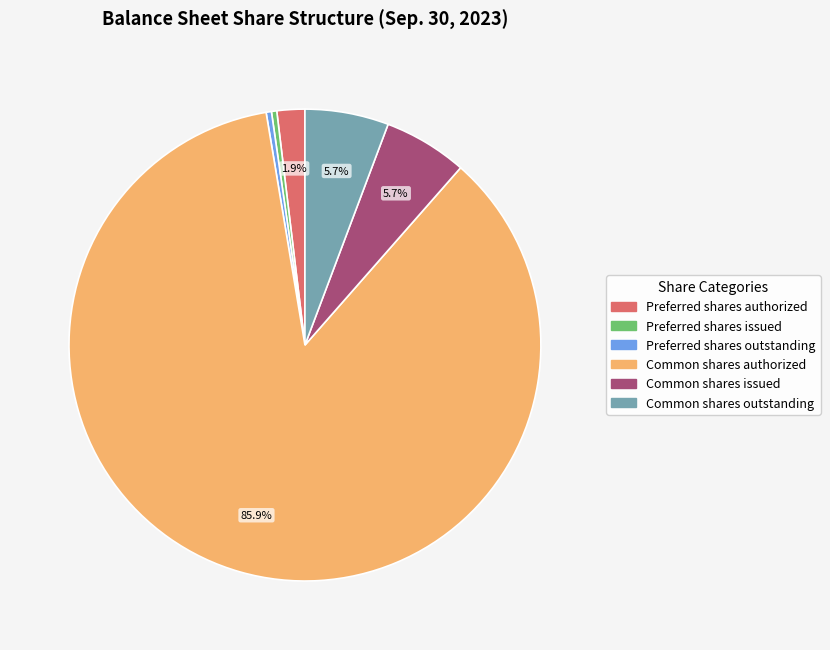

To the nearest percent, what is the average slice percentage?

17%